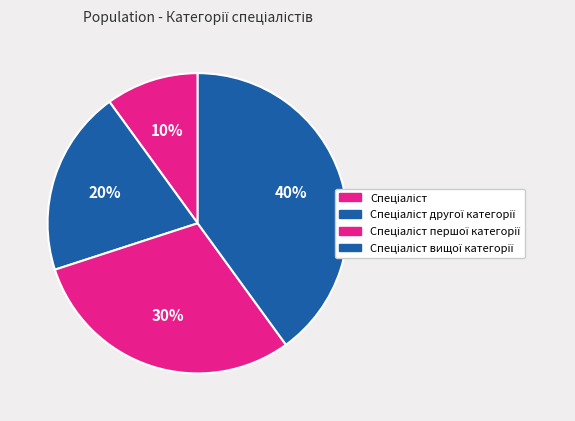

Is the sum of Спеціаліст вищої категорії and Спеціаліст першої категорії greater than half?

Yes